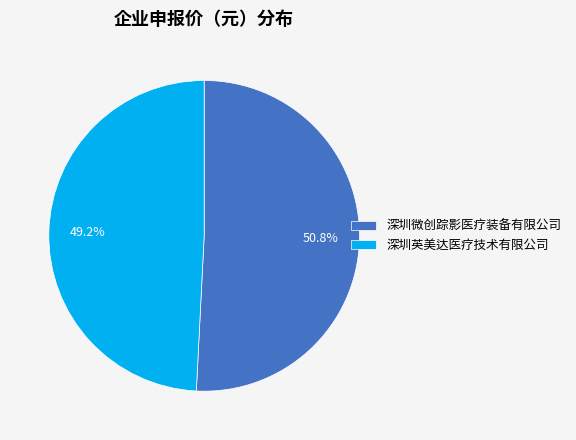

Does 深圳英美达医疗技术有限公司 represent more than half of the total?

No